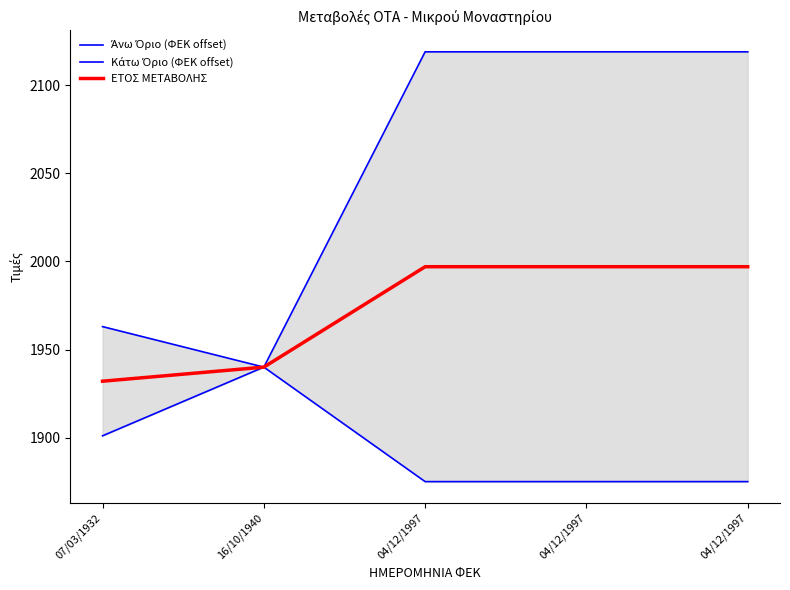

What value does the Κάτω Όριο (ΦΕΚ offset) series have at 04/12/1997, to the nearest 5?

1875